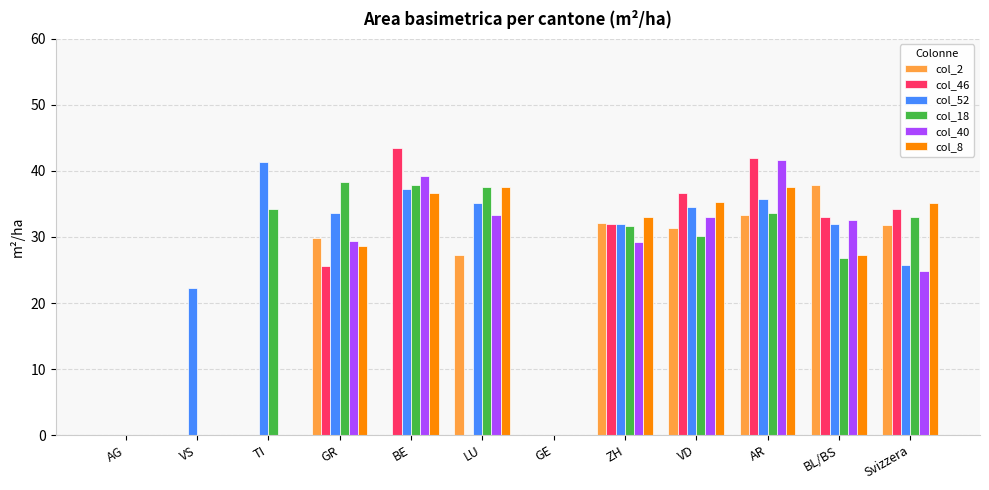

True or false: col_8 has a value of 40.6 at BL/BS.

False